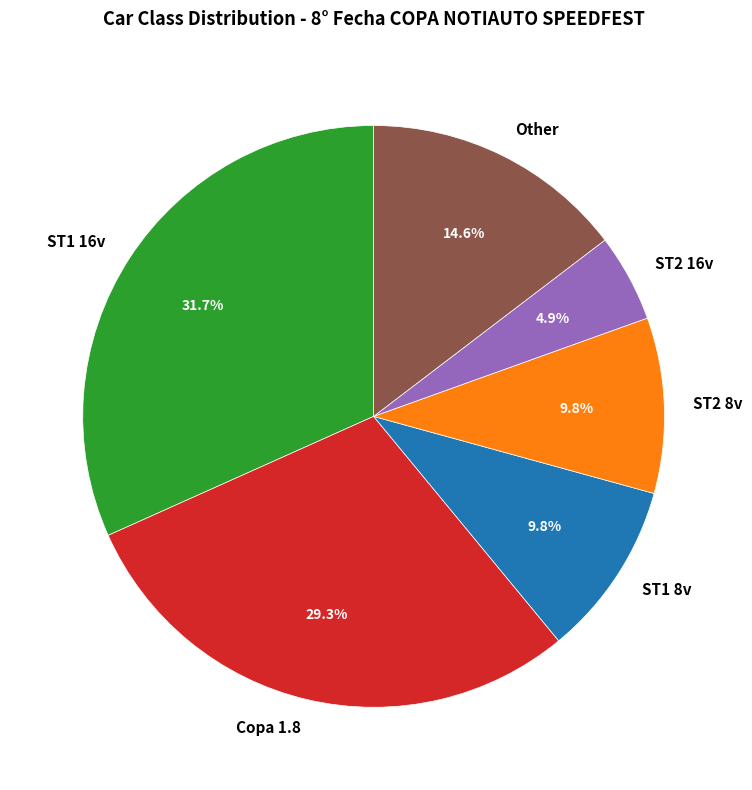

To the nearest percent, what percentage of the pie is ST1 8v?

10%